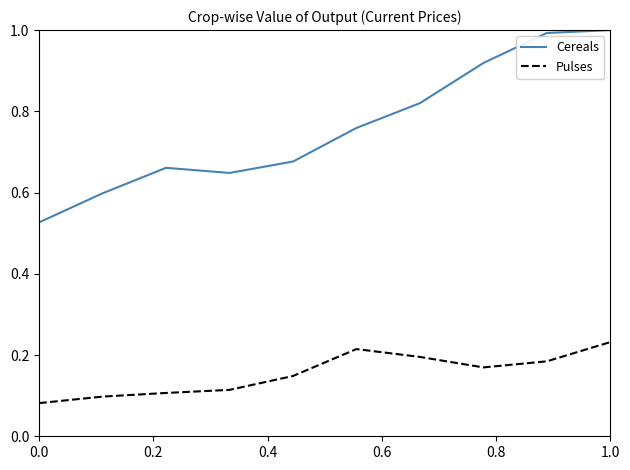

What is the greatest value displayed?

1.0